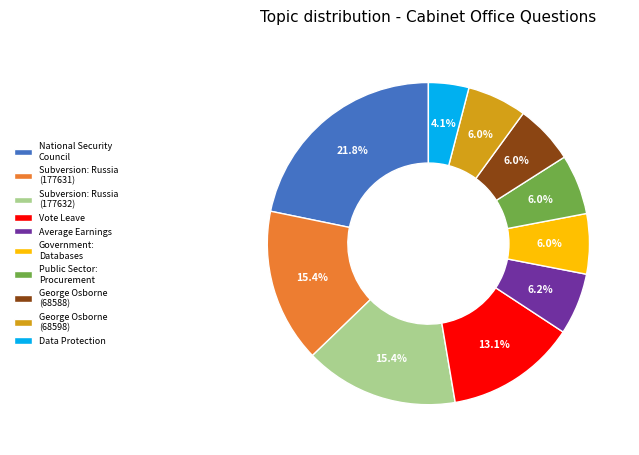

To the nearest percent, what is the average slice percentage?

10%